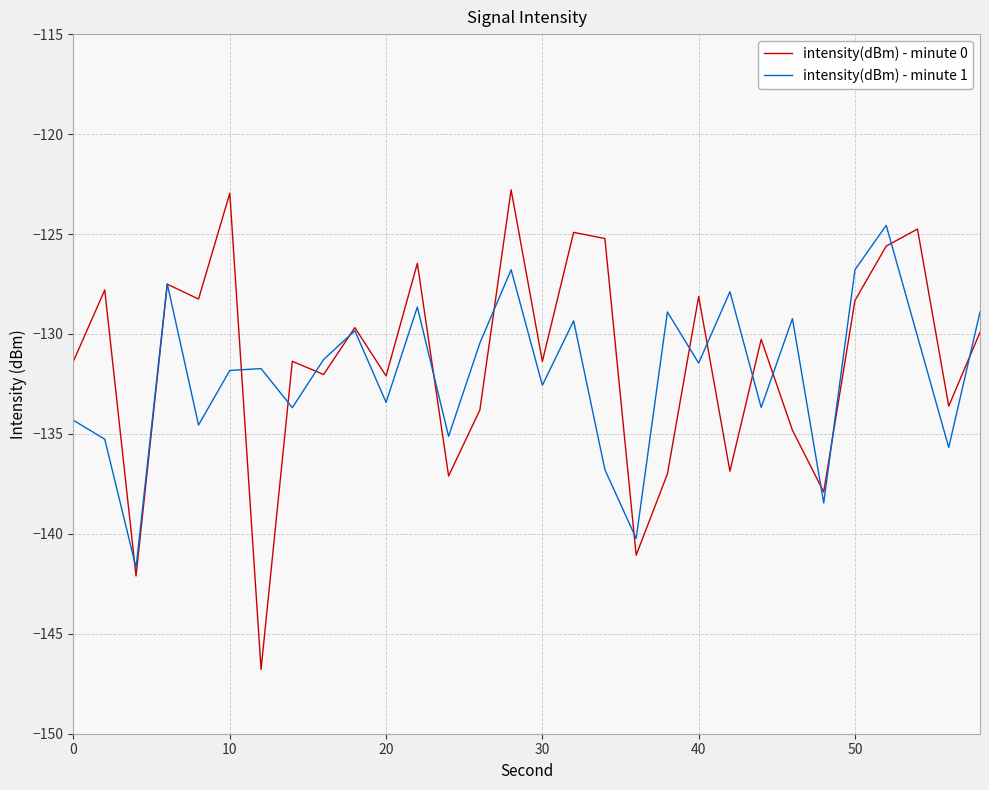

What are all the series names shown in the legend?

intensity(dBm) - minute 0, intensity(dBm) - minute 1